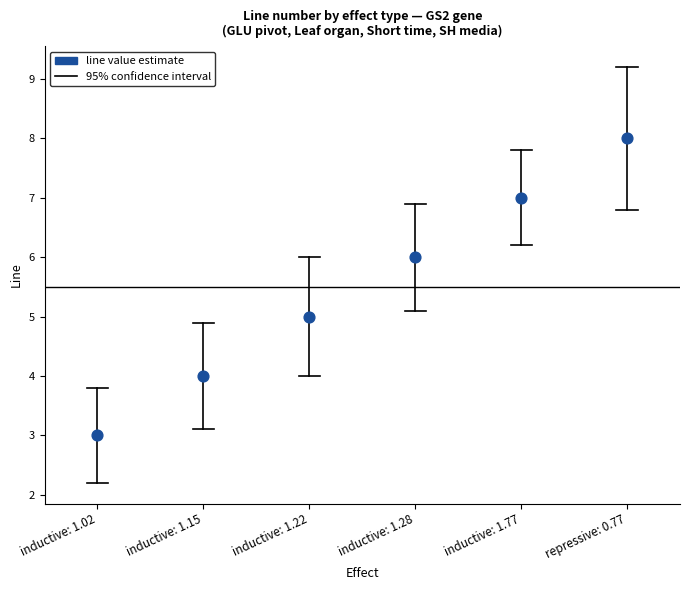

What is the range of Y values (max minus min)?

5